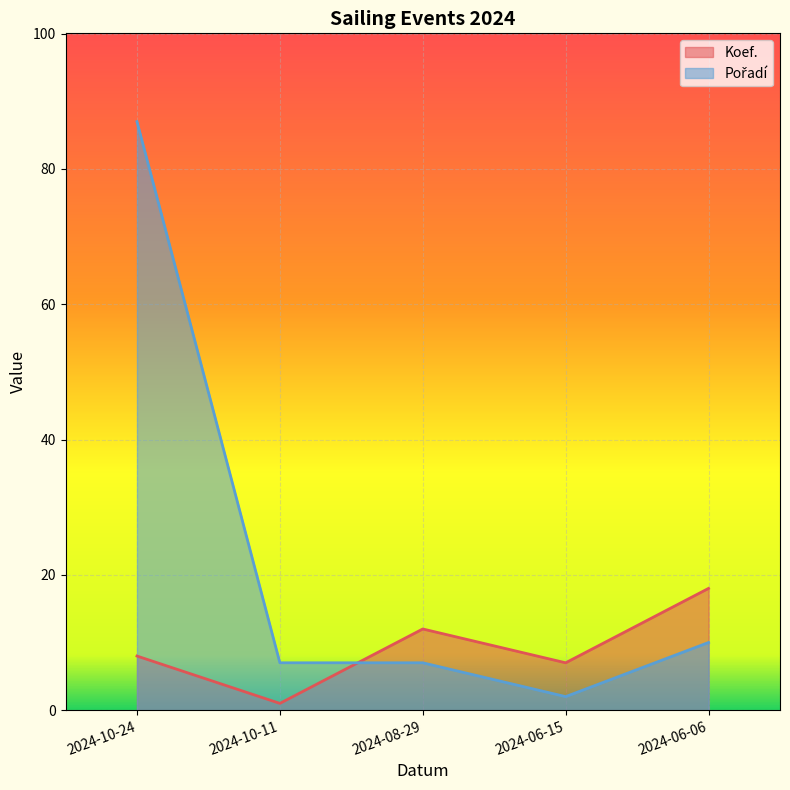

What is the total value across all series at 2024-06-15?

9